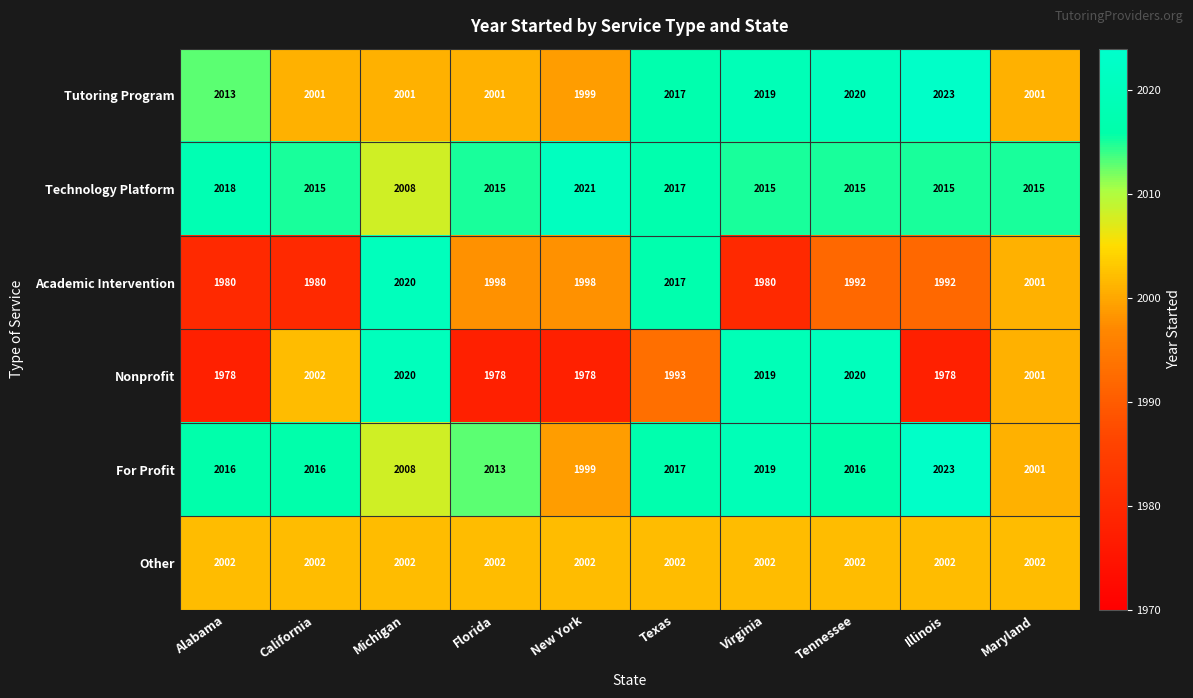

The Tutoring Program series shows 846 at New York. True or false?

False